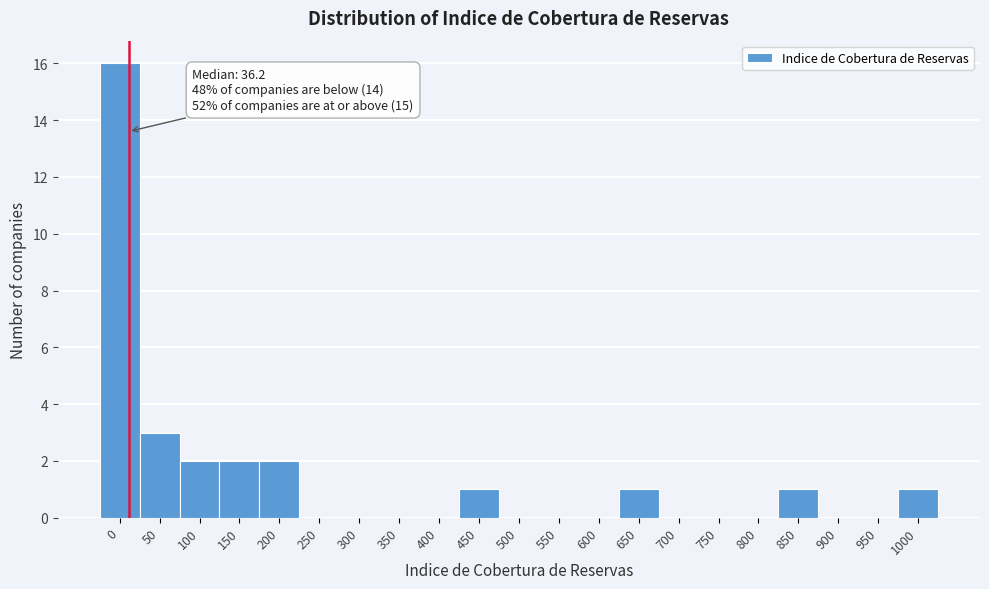

Reading left to right, list all the values displayed in this chart.

0=16	50=3	100=2	150=2	200=2	250=0	300=0	350=0	400=0	450=1	500=0	550=0	600=0	650=1	700=0	750=0	800=0	850=1	900=0	950=0	1000=1